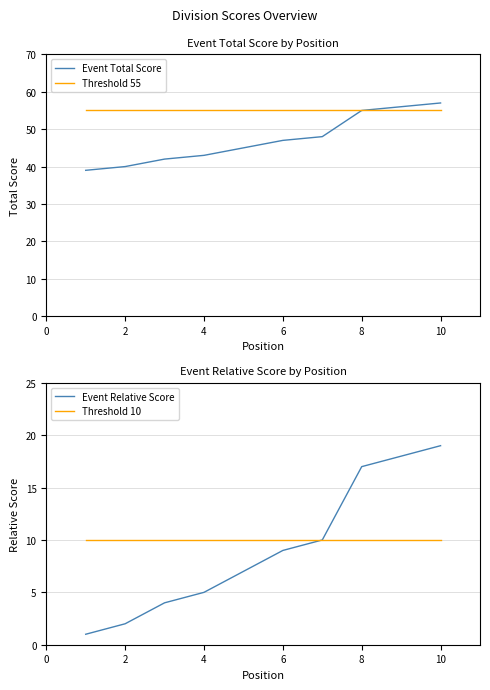

Which series has the largest total across all categories?

Threshold 55